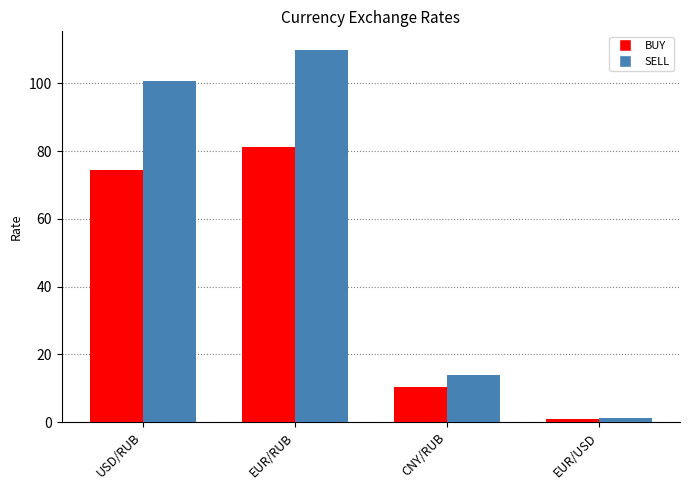

Reading left to right, list all the values displayed in this chart.

BUY: USD/RUB=74.4	EUR/RUB=81.2	CNY/RUB=10.3	EUR/USD=1.0
SELL: USD/RUB=100.7	EUR/RUB=109.8	CNY/RUB=13.9	EUR/USD=1.1